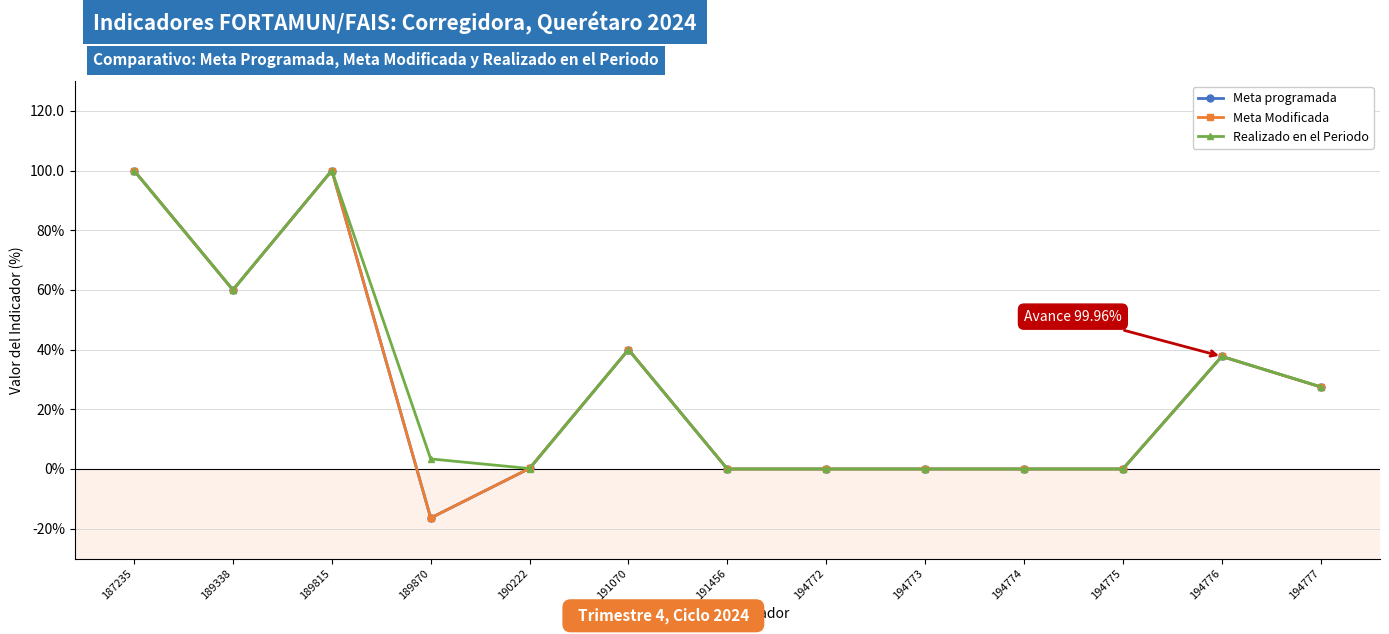

Does the chart have visible grid lines?

Yes